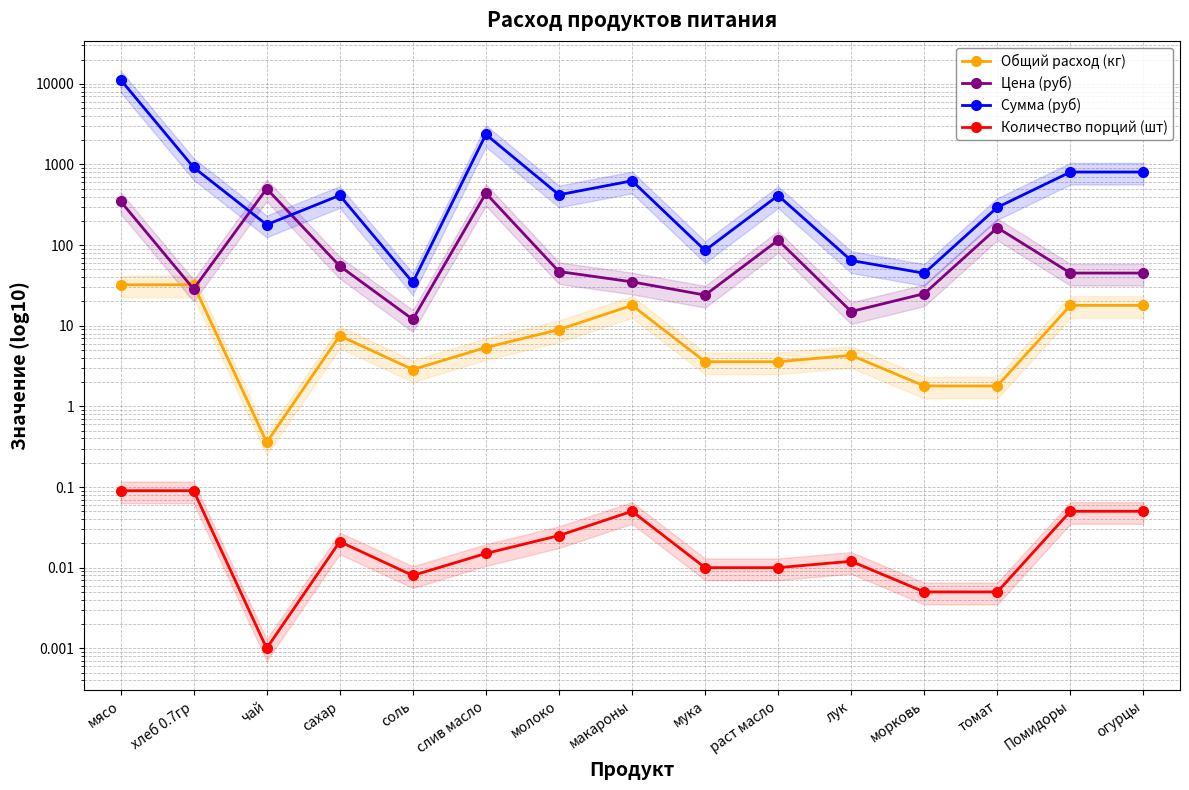

At which category does Сумма (руб) reach its first local valley?

чай